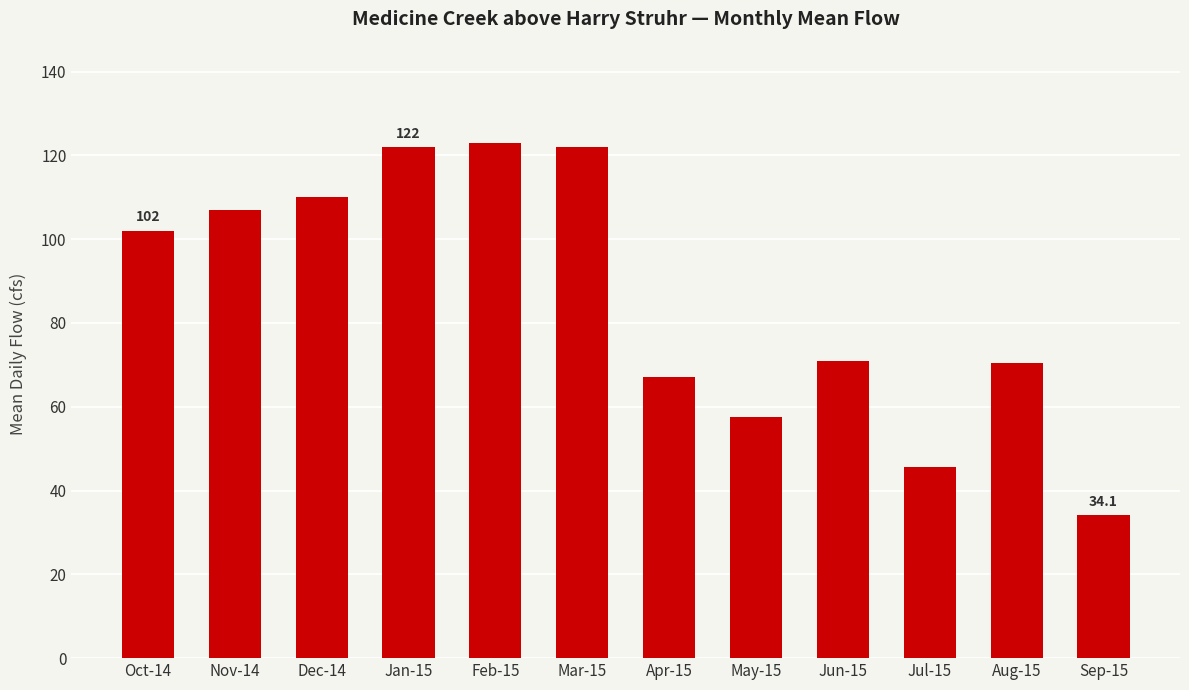

What is the difference between the maximum and minimum values?

88.9